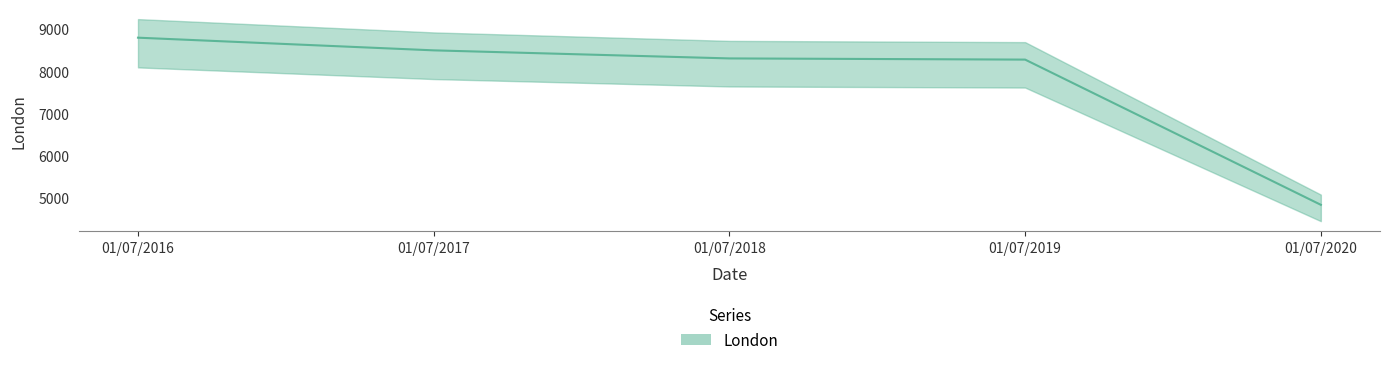

What is the difference between the values at 01/07/2017 and 01/07/2018?

191